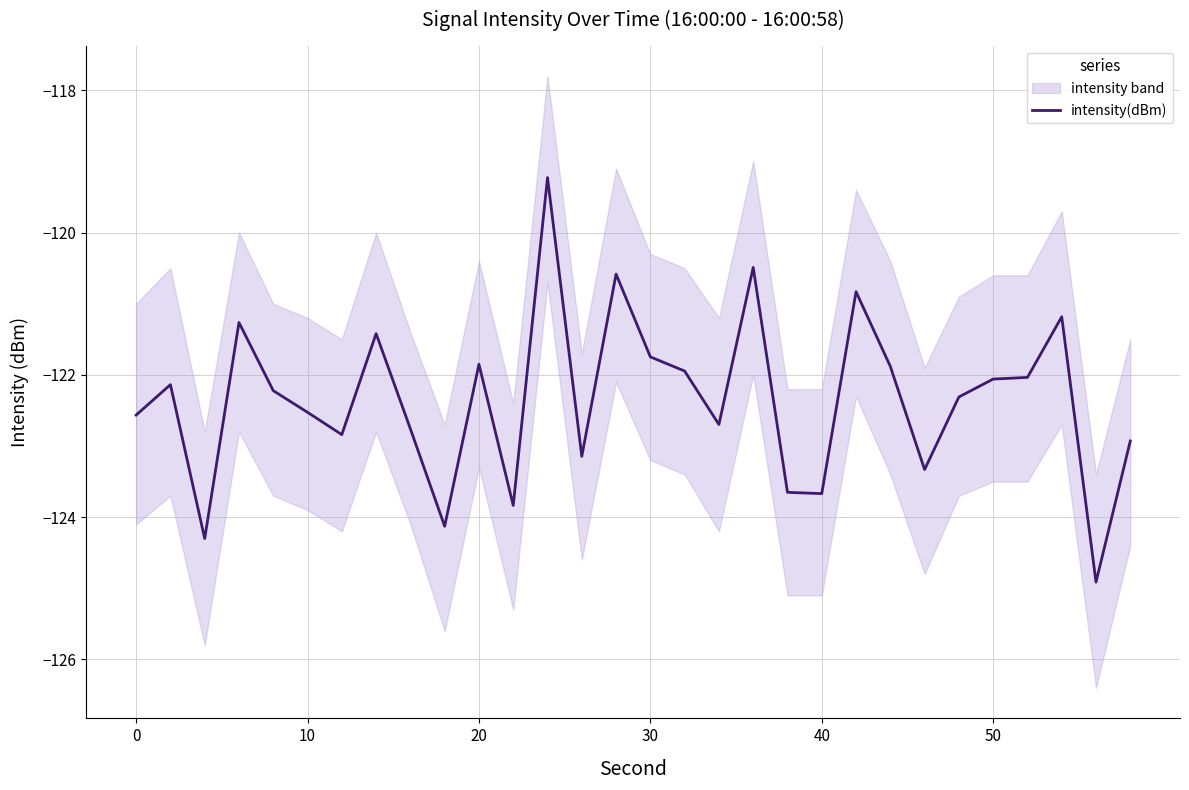

What is the minimum value for intensity(dBm)?

-124.9